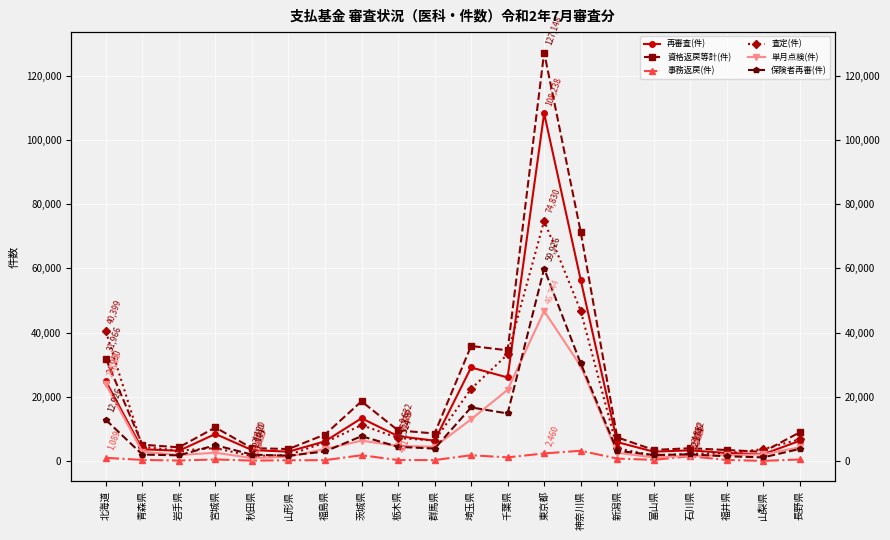

Between 岩手県 and 山梨県, which series saw the biggest shift?

資格返戻等計(件)